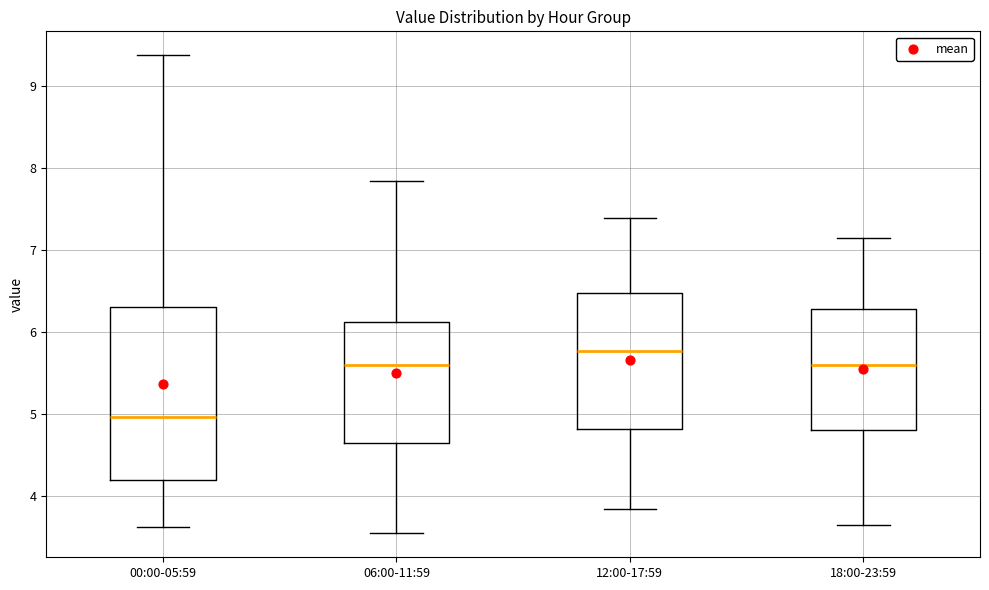

Which box is the tallest, from its lower edge to its upper edge?

00:00-05:59